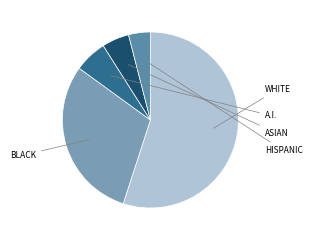

How many slices are in this pie chart?

5